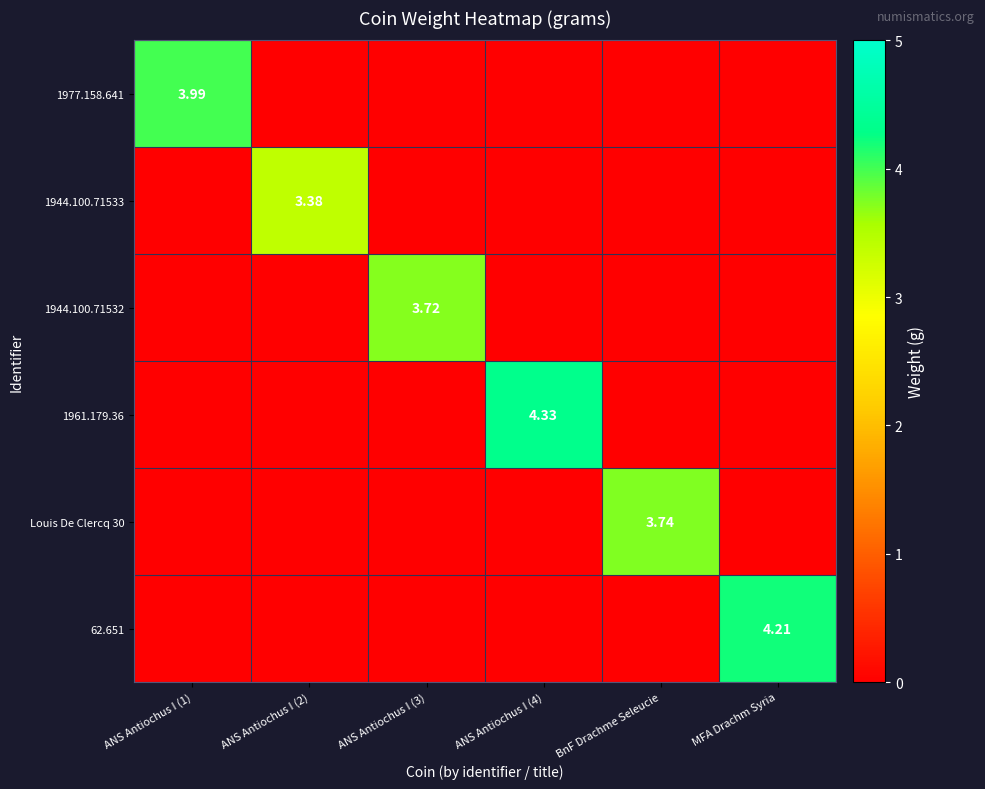

At how many categories does at least one series exceed 2?

6